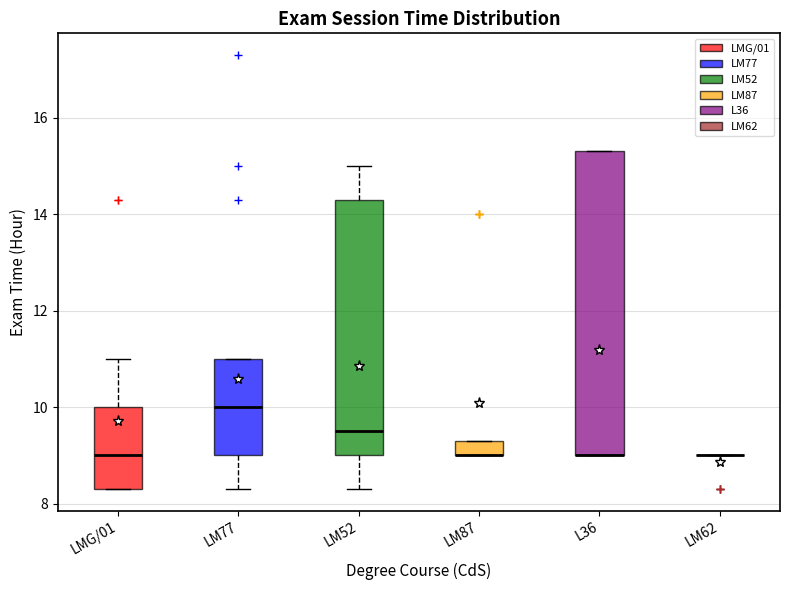

Reading left to right, transcribe this box plot: for each box, give where its median line is, the range the box spans, and where its two whiskers end, as read against the y-axis. The values are not printed on the chart, so give them approximately, as read against the axis.

LMG/01: median 9.0, box 8.4 to 10.0, whiskers 8.4 to 11.0
LM77: median 10.0, box 9.0 to 11.0, whiskers 8.4 to 11.0
LM52: median 9.6, box 9.0 to 14.4, whiskers 8.4 to 15.0
LM87: median 9.0 (drawn on the box's lower edge), box 9.0 to 9.4, whiskers 9.0 to 9.4
L36: median 9.0 (drawn on the box's lower edge), box 9.0 to 15.4, whiskers 9.0 to 15.4
LM62: box collapsed to a line at 9.0, whiskers 9.0 to 9.0